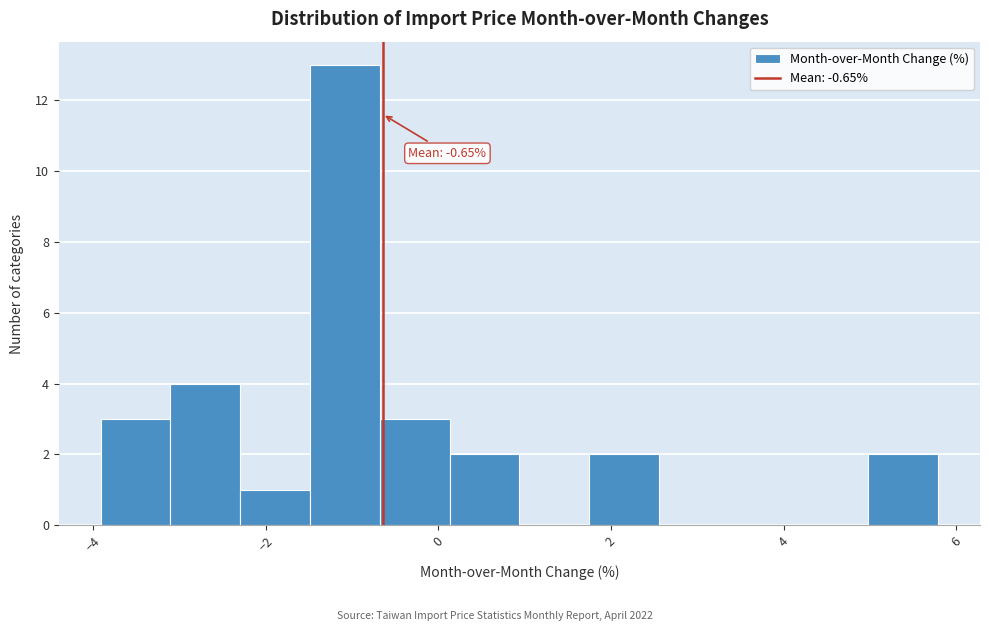

Which range on the x-axis has the tallest bar?

-1.4 to -0.6